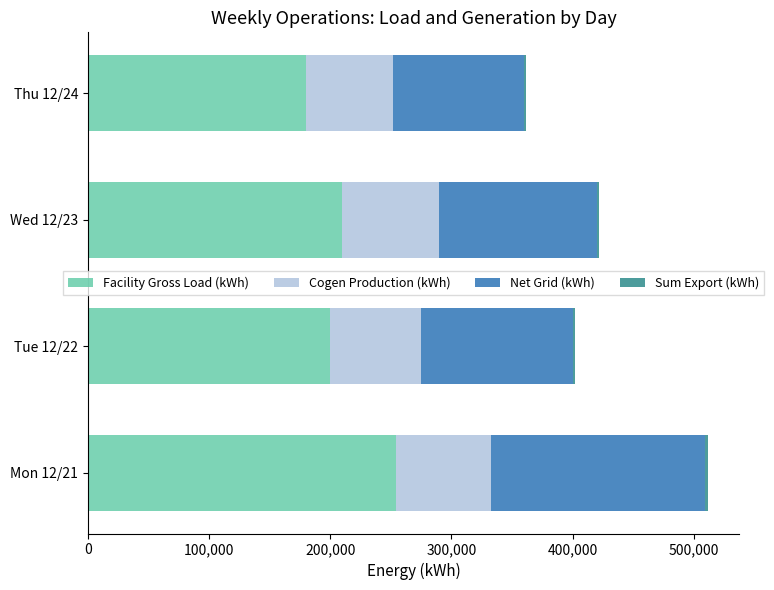

At which label does Facility Gross Load (kWh) reach its peak?

Mon 12/21